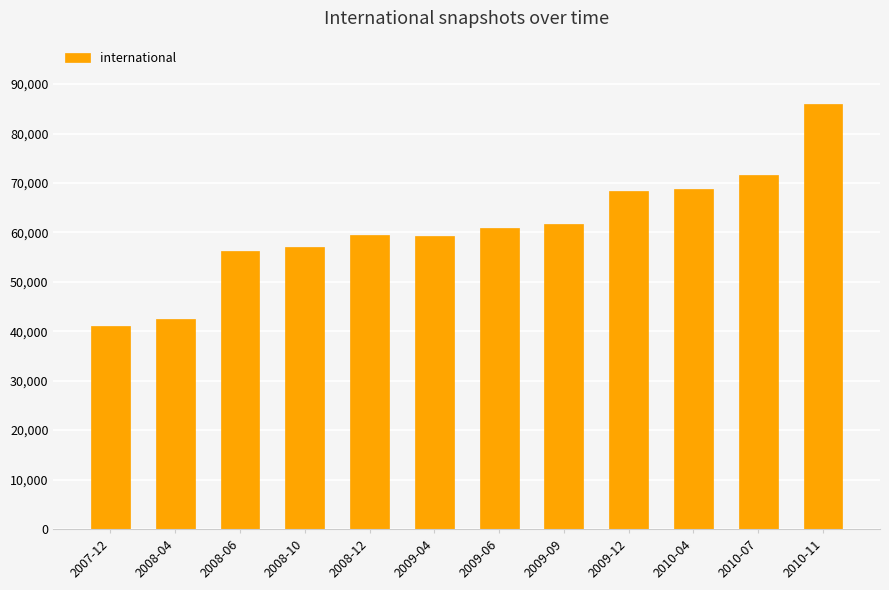

What is the difference between the maximum and second lowest values?

43330